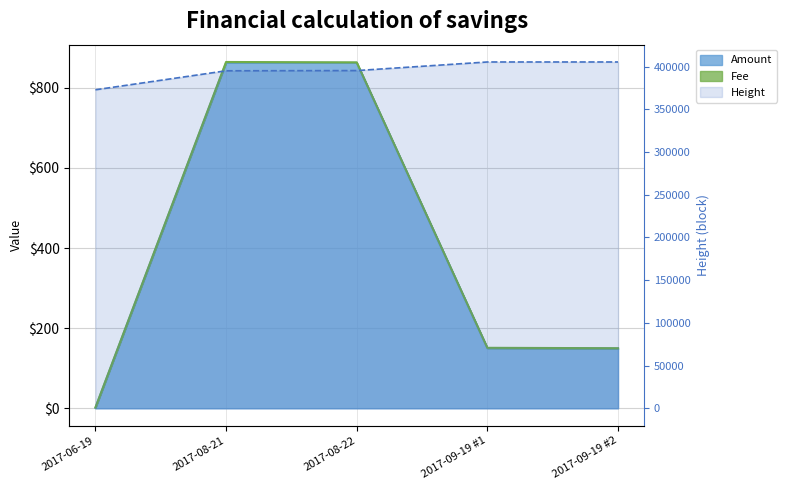

How many lines are shown in the chart?

2